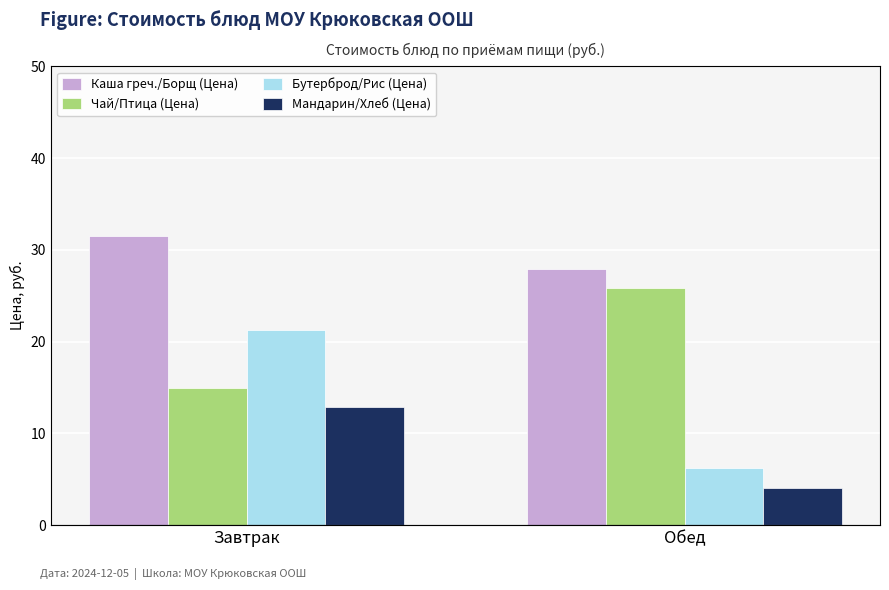

At how many categories does at least one series exceed 5?

2